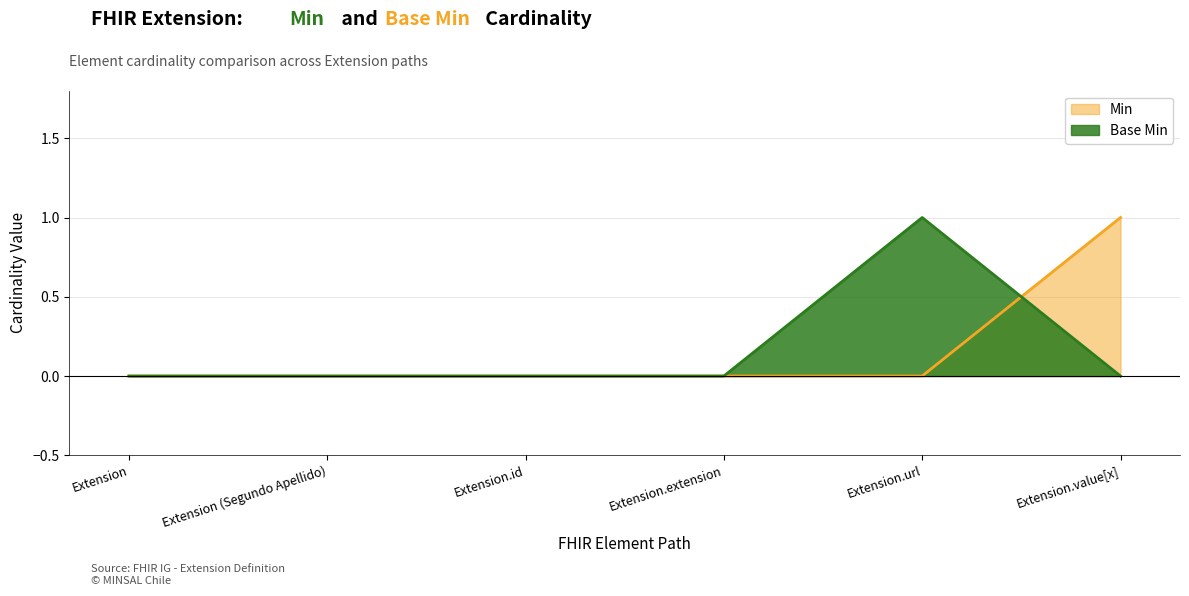

Between Extension (Segundo Apellido) and Extension.url, which series saw the biggest shift?

Base Min